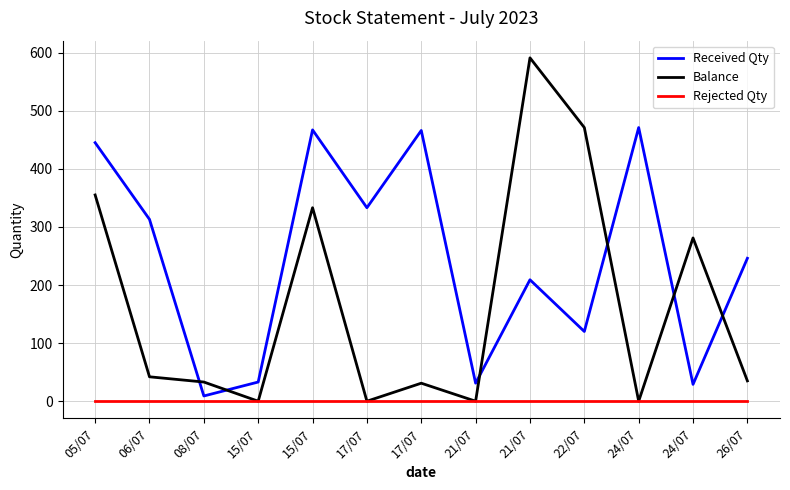

Where does the Balance series first go above 35?

05/07